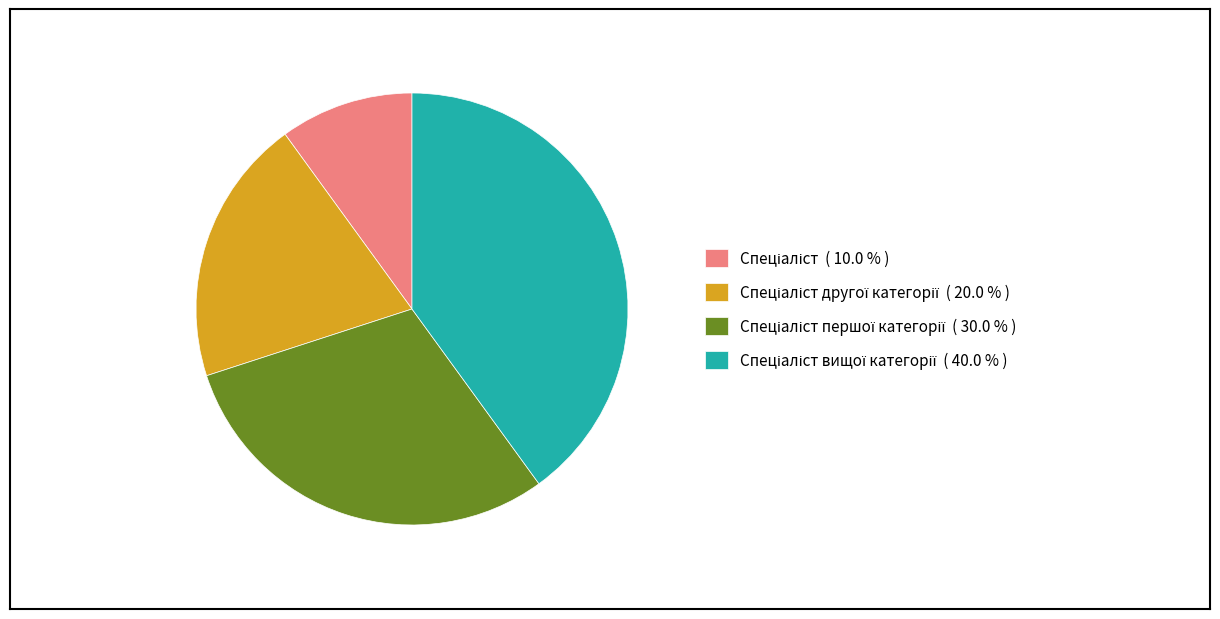

Is there any slice that represents more than half of the pie?

No